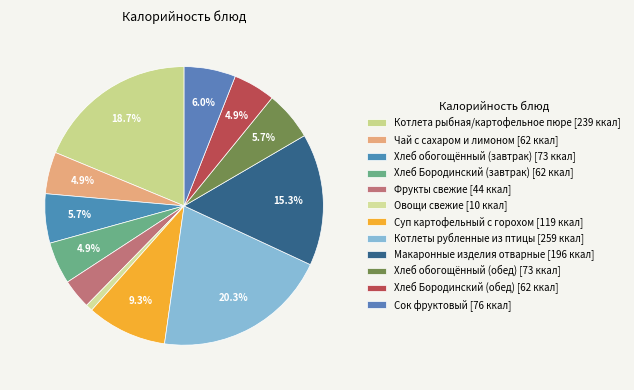

The Макаронные изделия отварные slice represents 2% of the pie. True or false?

False